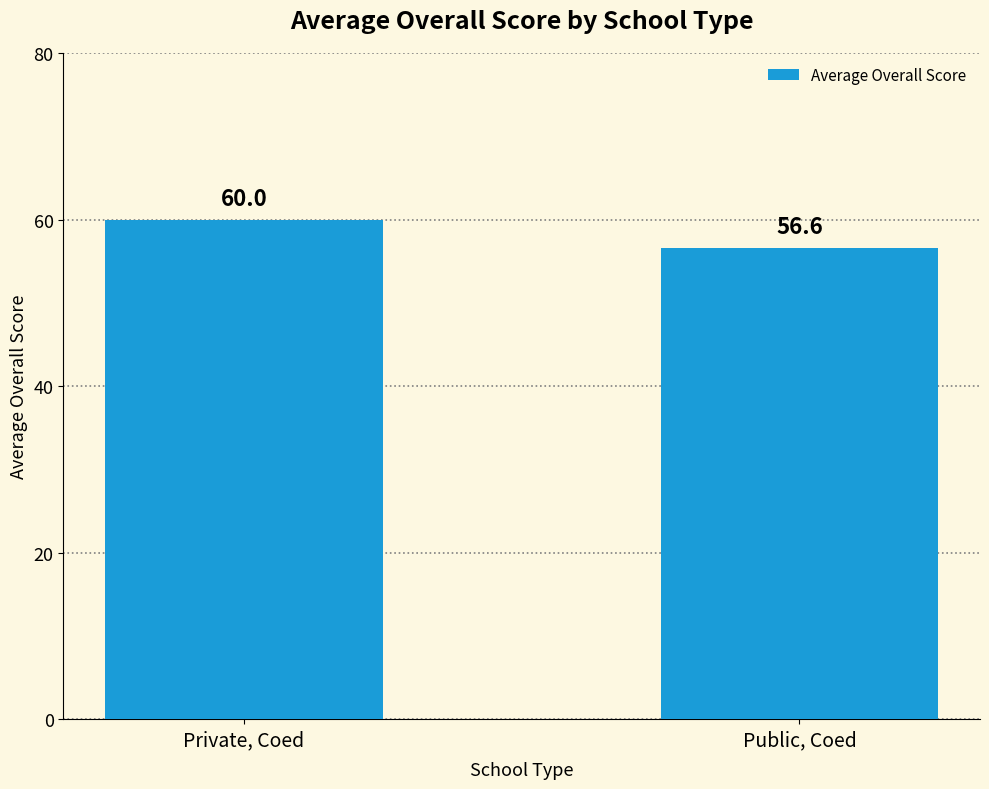

Reading left to right, transcribe all the data shown in this chart.

60.0	56.6